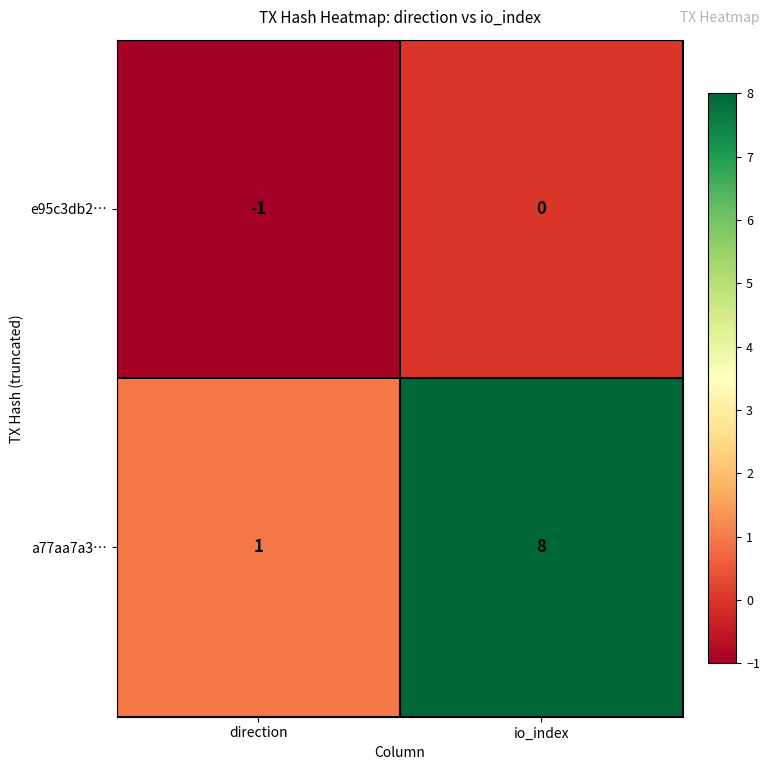

At which label is a77aa7a3… closest to 4?

direction